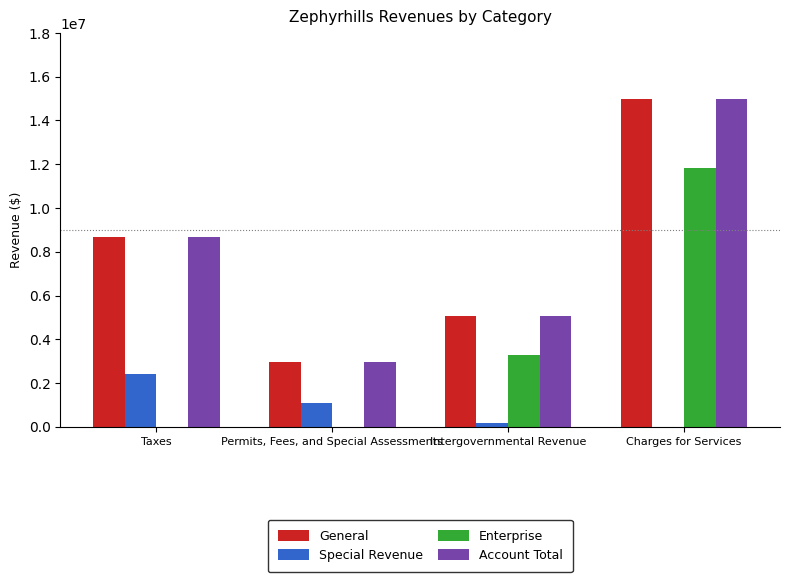

Are the bars horizontal?

No